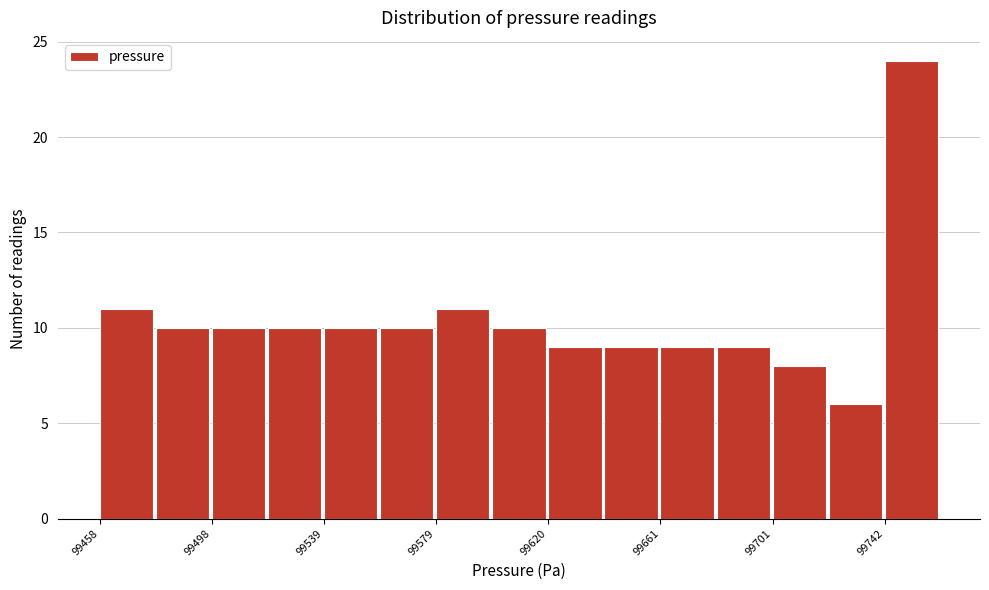

Reading left to right, list every bar in this chart as the range it spans on the x-axis followed by its height. Neither the bar edges nor the heights are printed on the chart, so give them approximately, as read against the axes.

99460 to 99480: 11
99480 to 99500: 10
99500 to 99520: 10
99520 to 99540: 10
99540 to 99560: 10
99560 to 99580: 10
99580 to 99600: 11
99600 to 99620: 10
99620 to 99640: 9
99640 to 99660: 9
99660 to 99680: 9
99680 to 99700: 9
99700 to 99720: 8
99720 to 99740: 6
99740 to 99765: 24